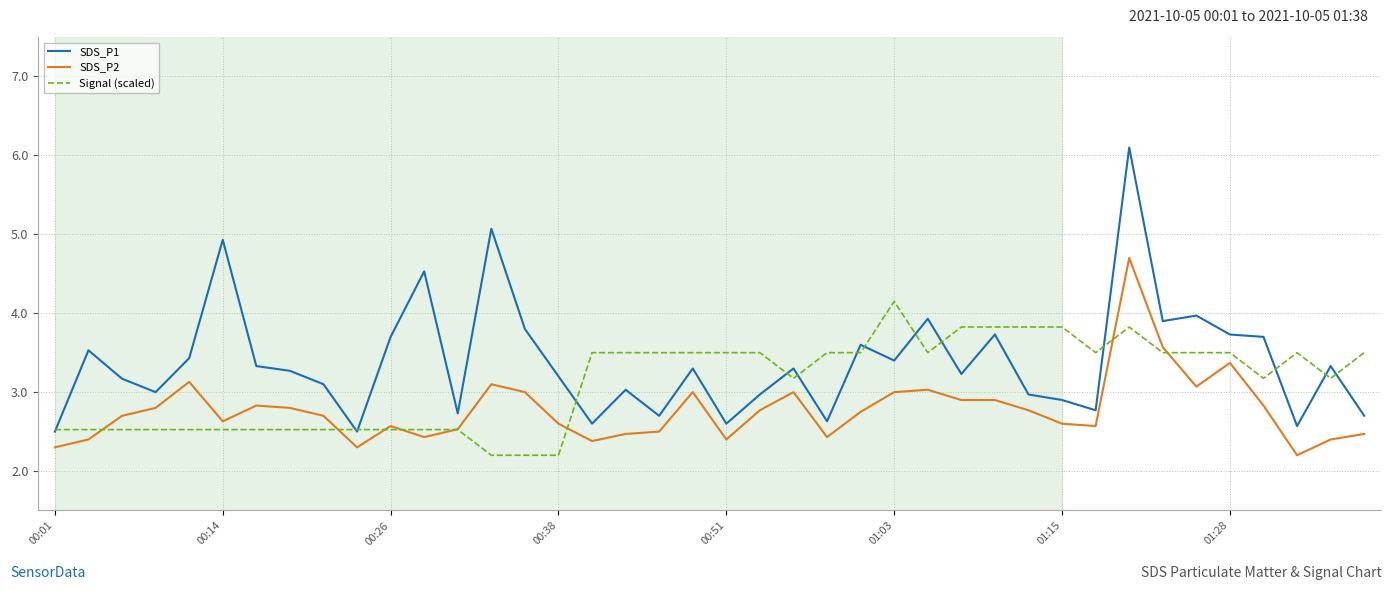

How many lines are shown in the chart?

3